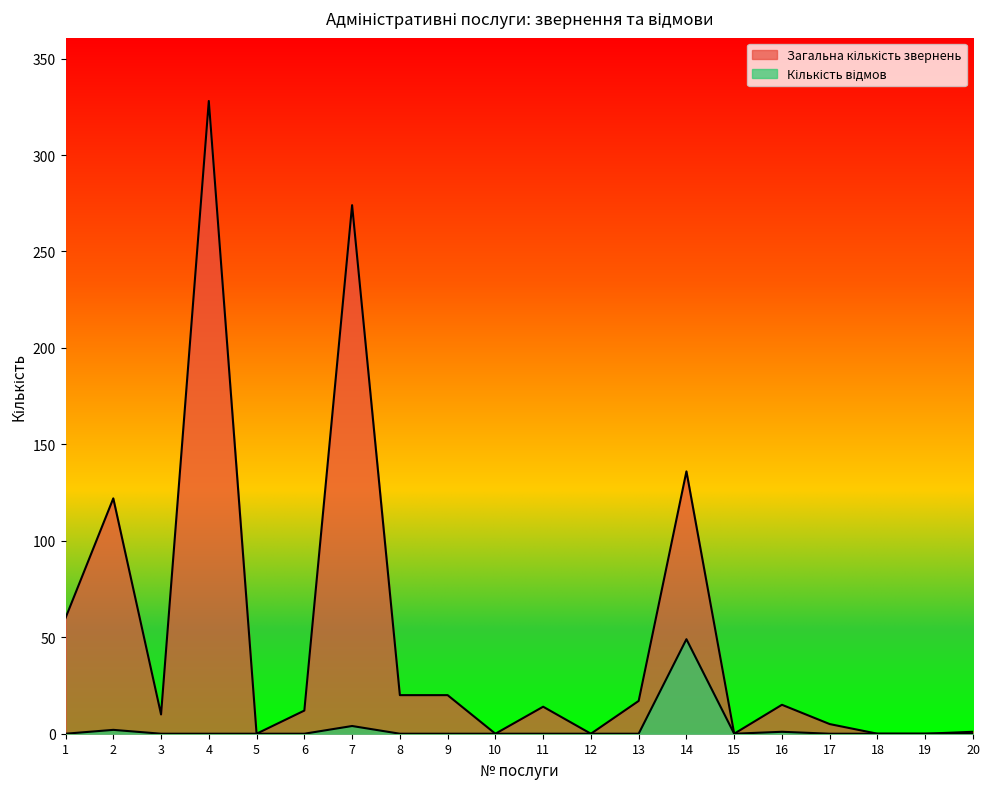

True or false: Кількість відмов has a value of 17 at 1.

False